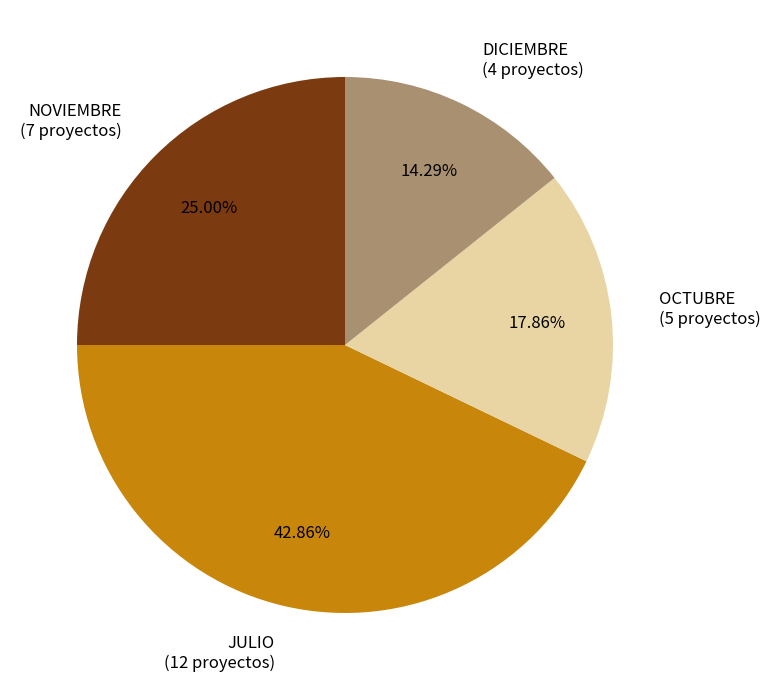

What is the largest slice in the pie chart?

JULIO